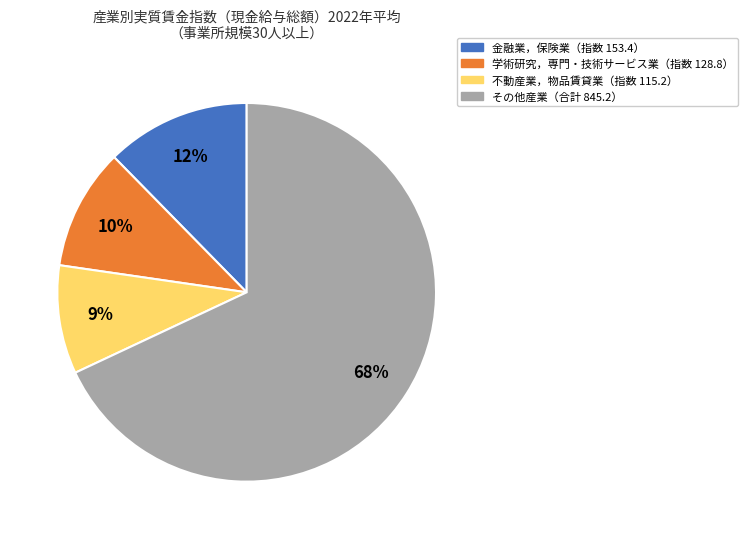

Does any single category account for the majority?

Yes